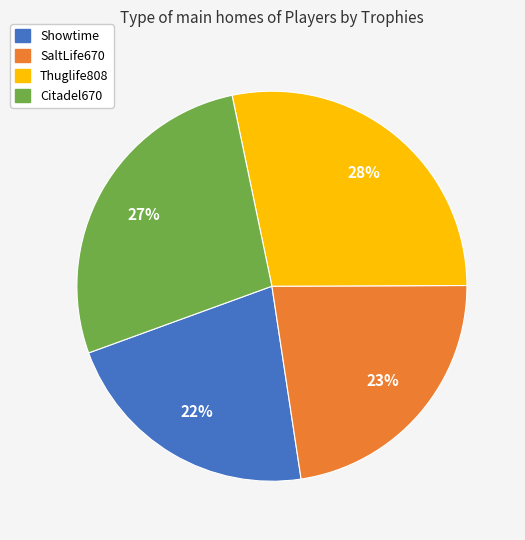

Does any single category account for the majority?

No